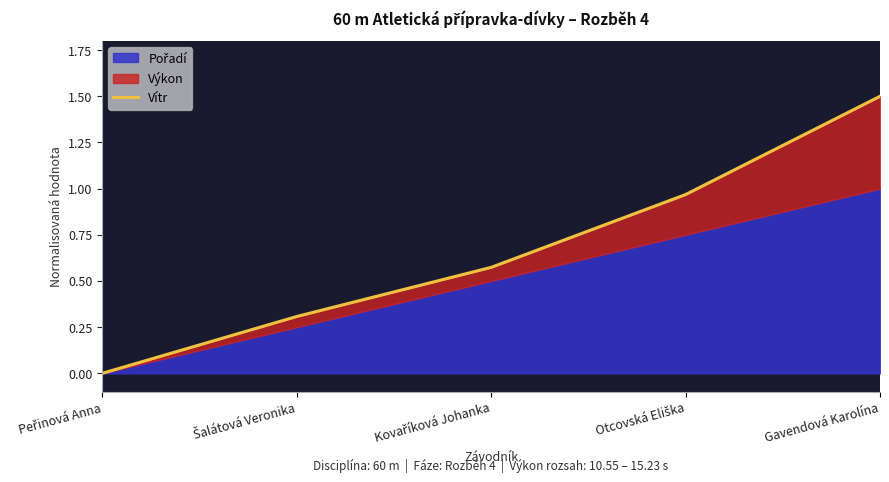

What is the label of the 5th point from the left?

Gavendová Karolína